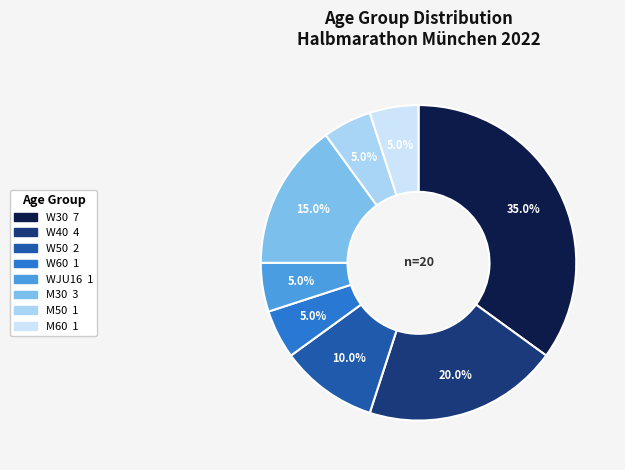

What is the ratio of the value at W30 to the value at W60?

7.0